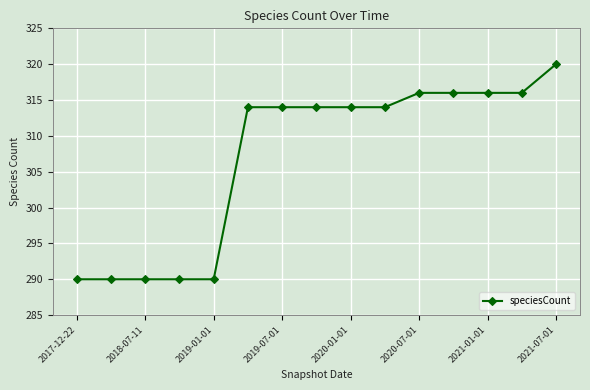

Reading left to right, extract all data points from this chart.

290	290	290	290	290	314	314	314	314	314	316	316	316	316	320